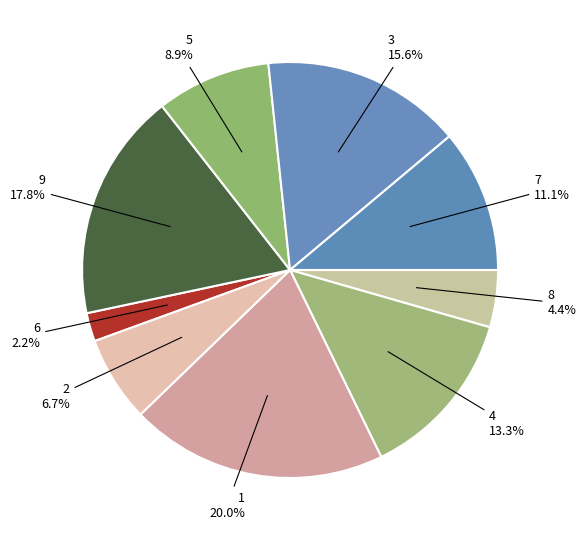

Approximately how many times larger is the value at 5 compared to 6?

4.0